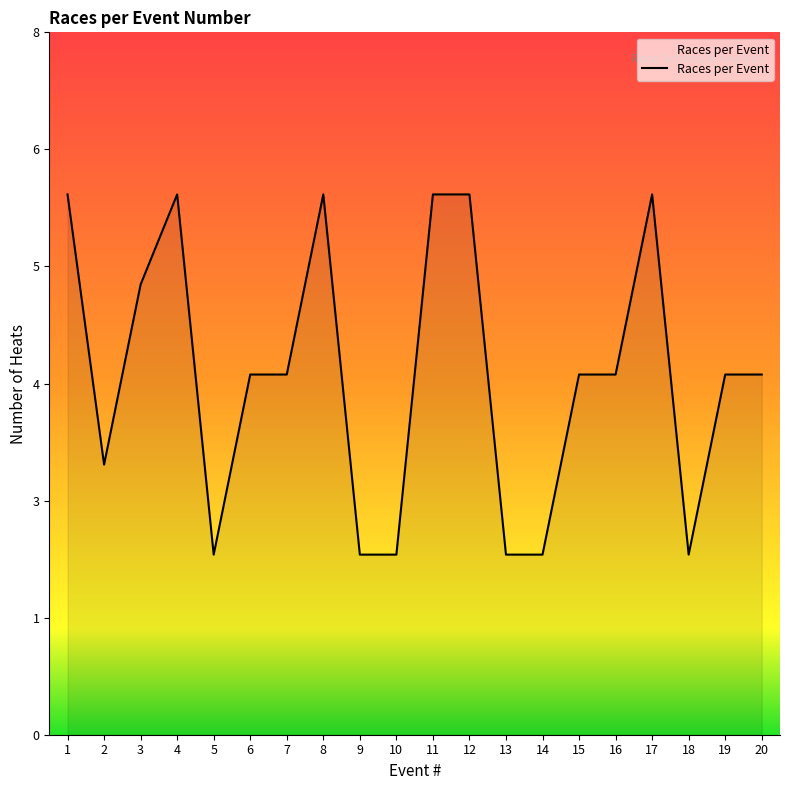

Reading left to right, list all the values displayed in this chart.

6	3	5	6	2	4	4	6	2	2	6	6	2	2	4	4	6	2	4	4